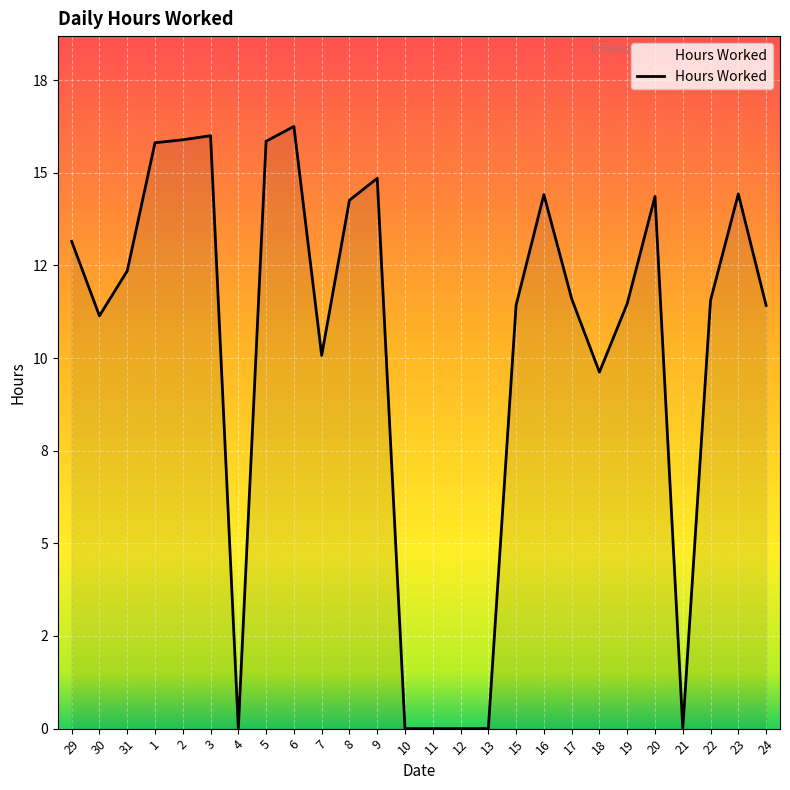

Does the chart display data point markers on the line(s)?

No